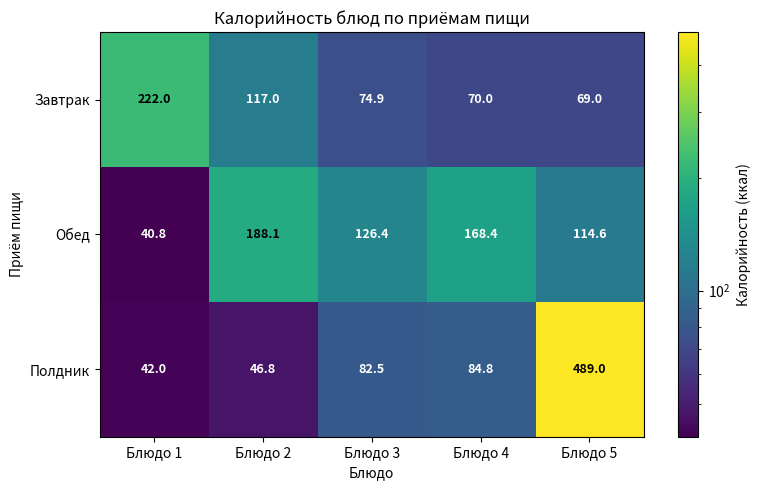

What is the sum of the Обед values at Блюдо 4 and Блюдо 2?

356.5